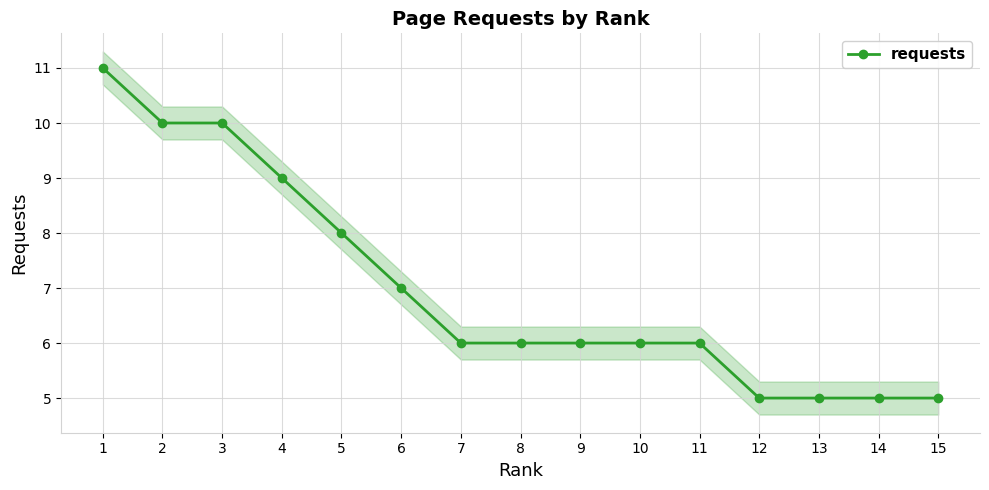

What is the difference between the second highest and minimum values?

5